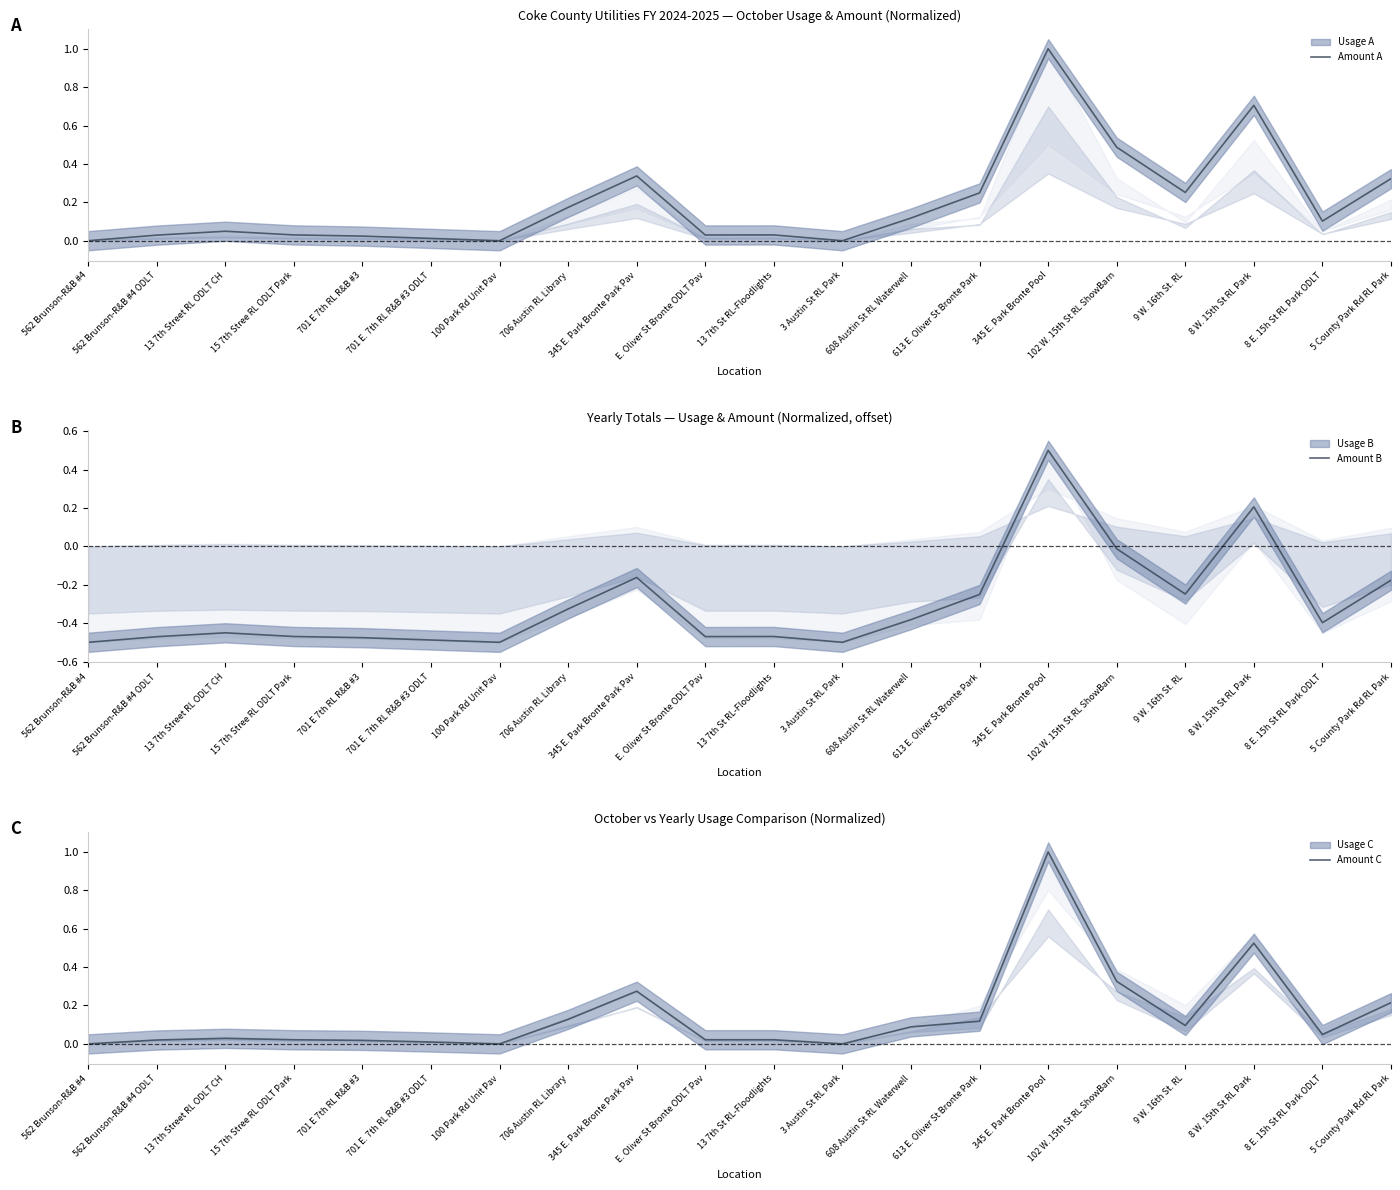

At 15 7th Stree RL ODLT Park, list the series in order from largest to smallest.

Amount A, Amount C, Amount B